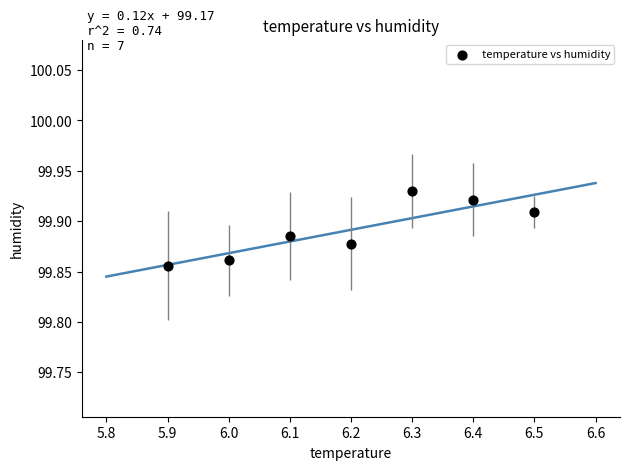

What is the average X value?

6.2